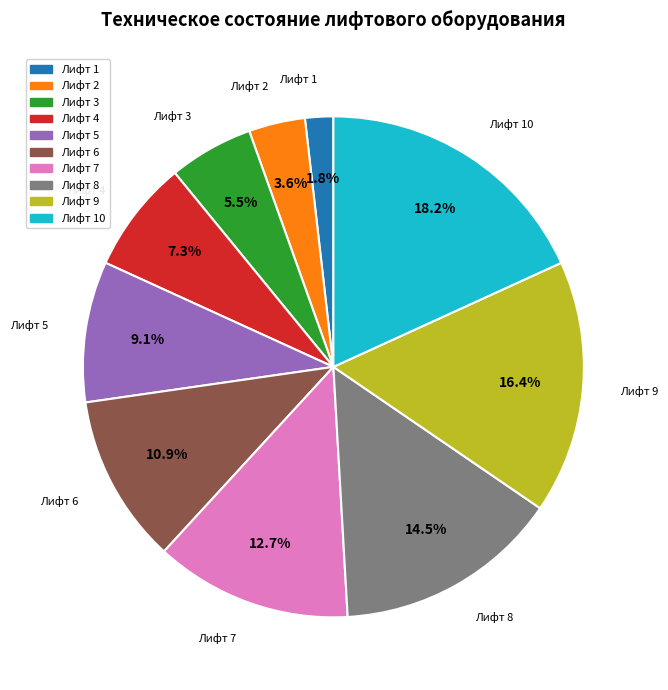

To the nearest percent, what is the average slice percentage?

10%